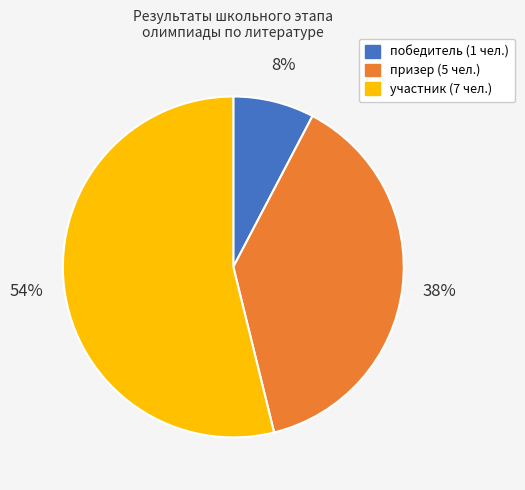

Rank the categories by value from lowest to highest.

победитель, призер, участник